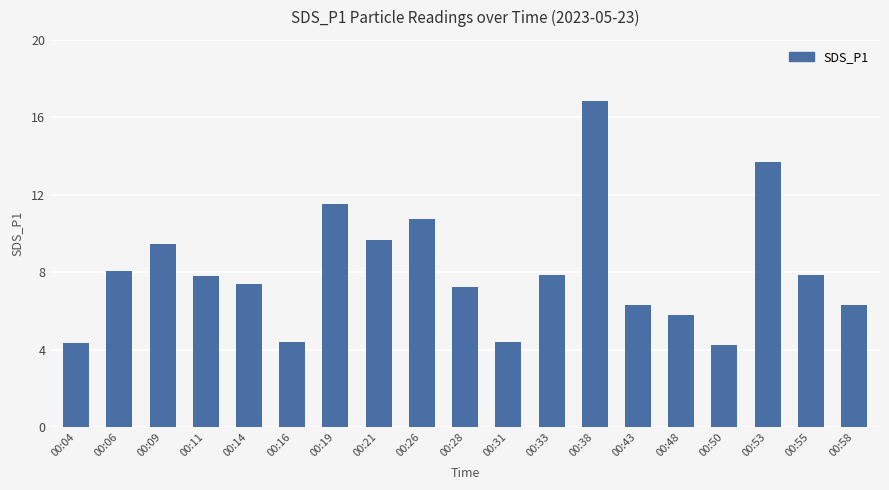

Which label corresponds to the largest value in the chart?

00:38